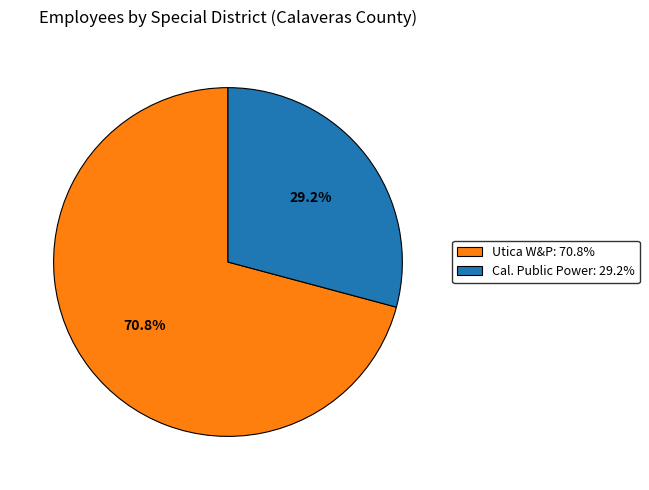

Is there a majority slice in this chart?

Yes